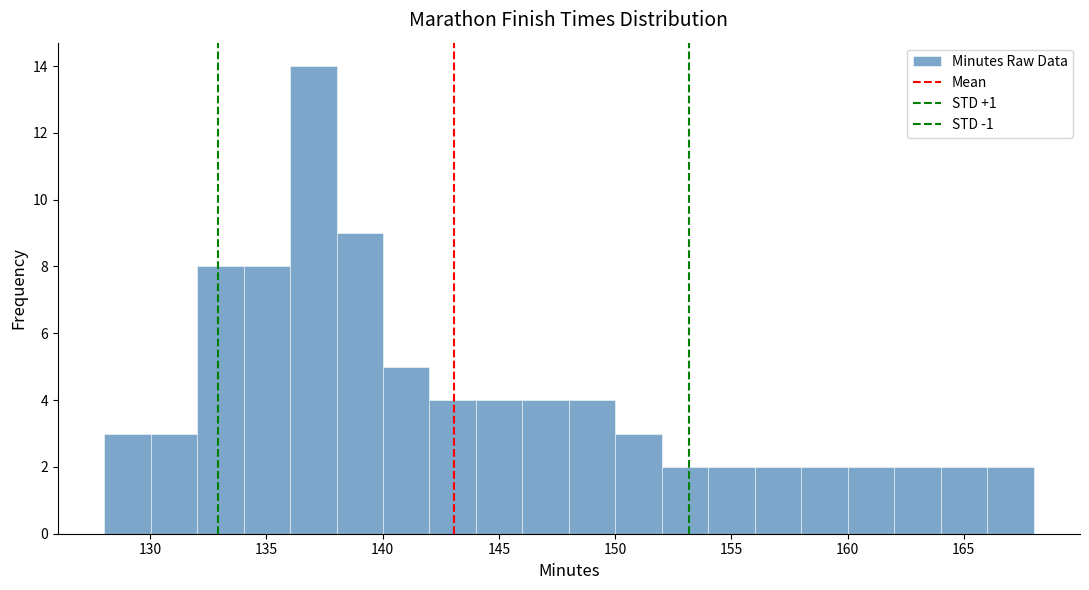

Around what value on the x-axis is the tallest bar? Give the approximate position of its centre, as read against the axis.

137.0